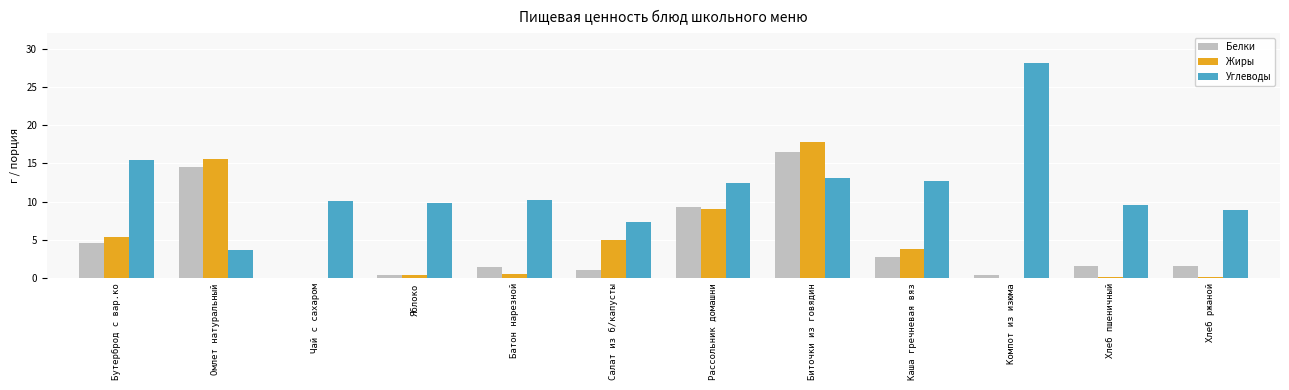

Where is Жиры nearest to the value 8?

Рассольник домашни